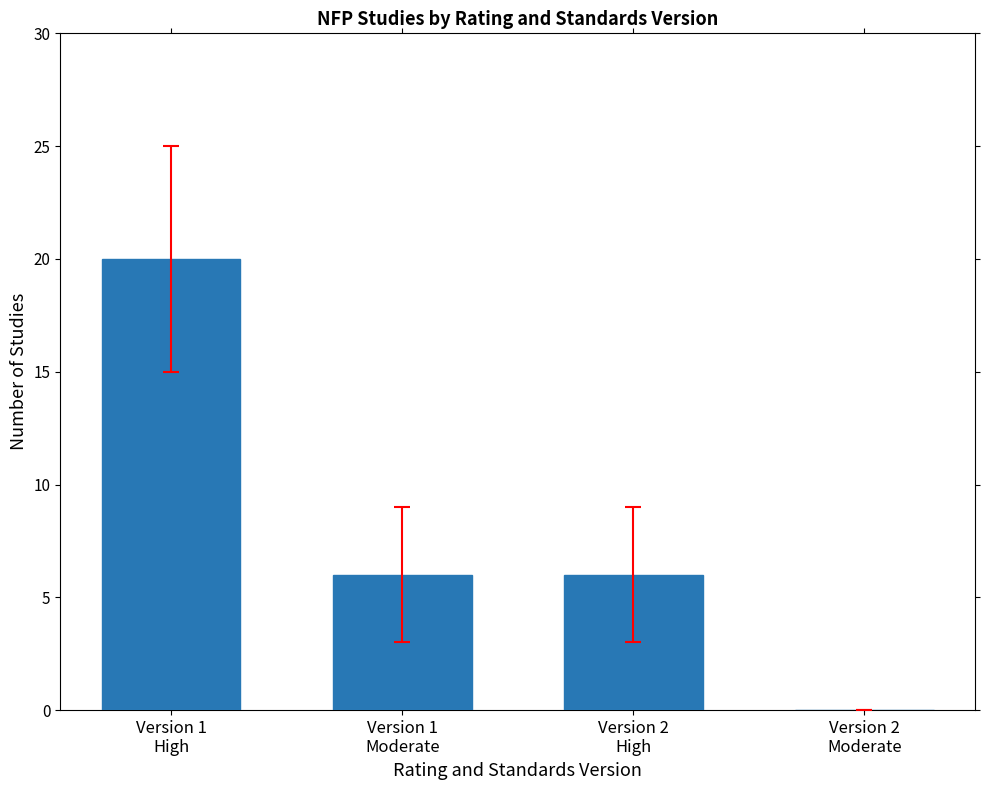

What is the change in value from Version 1
High to Version 2
High?

-14